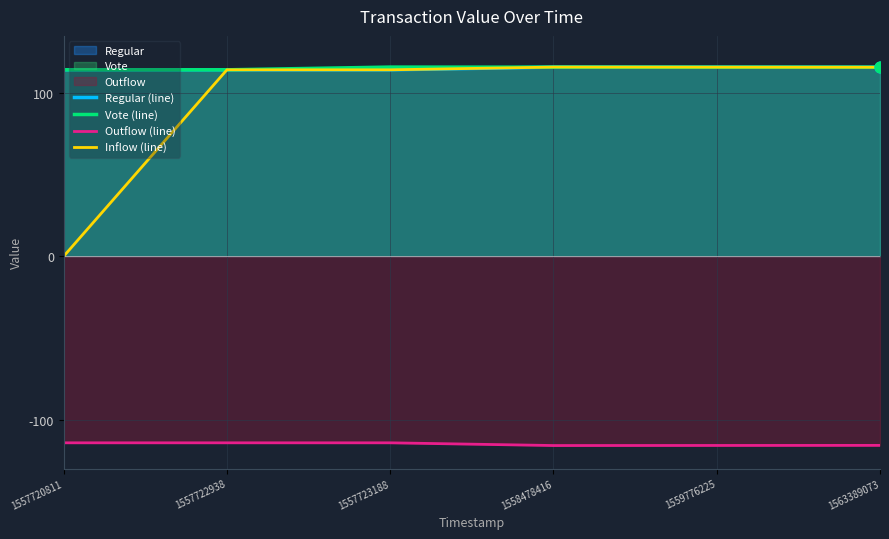

Is the value of Regular (line) at 1558478416 greater than the value of Outflow (line) at 1557720811?

Yes